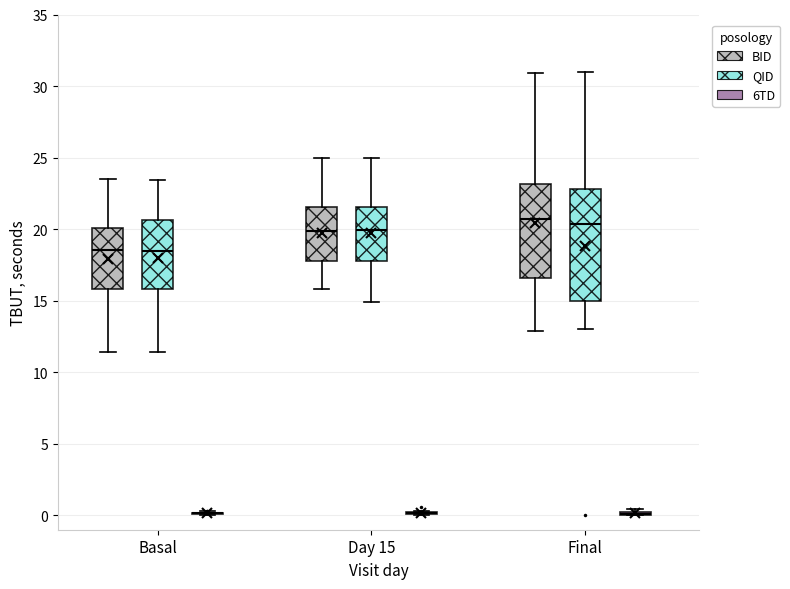

Which box is the tallest, from its lower edge to its upper edge?

Final (QID)